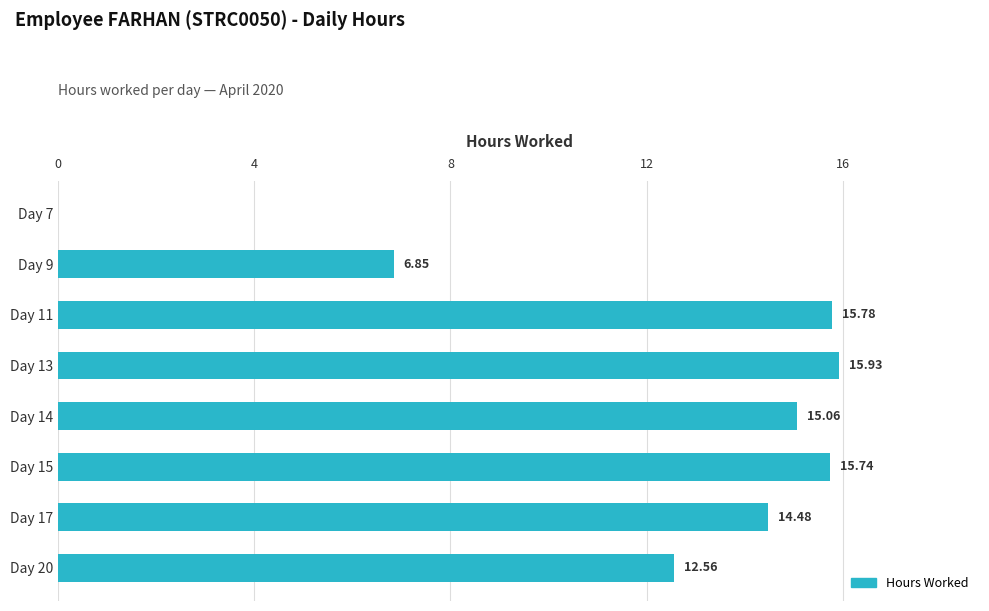

Between Day 17 and Day 14, which is larger?

Day 14